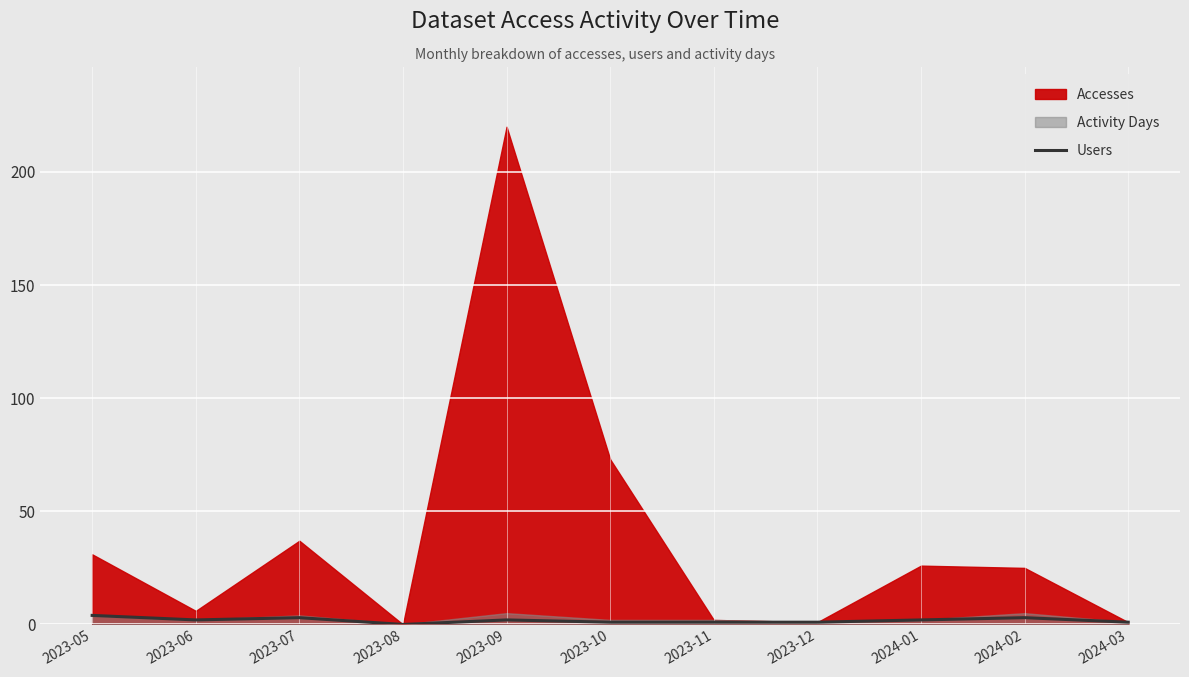

Is it true that the value at 2024-03 is 2?

False